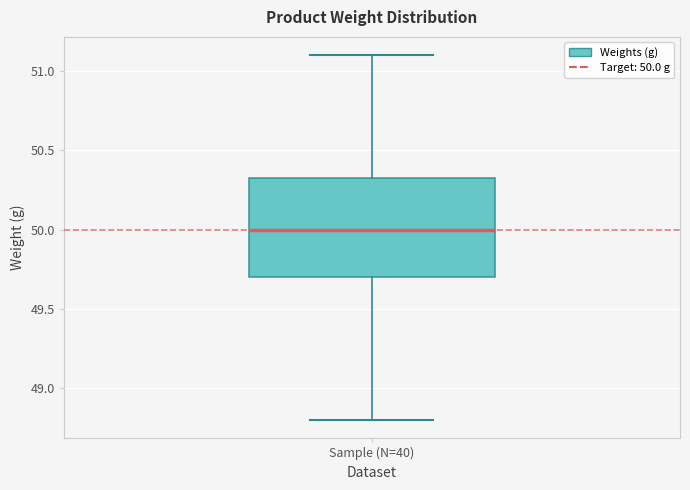

Read this box plot against the y-axis: the position of the median line, the range covered by the box, and the ends of both whiskers. The values are not printed on the chart, so give them approximately, as read against the axis.

median 50.00, box 49.70 to 50.35, whiskers 48.80 to 51.10